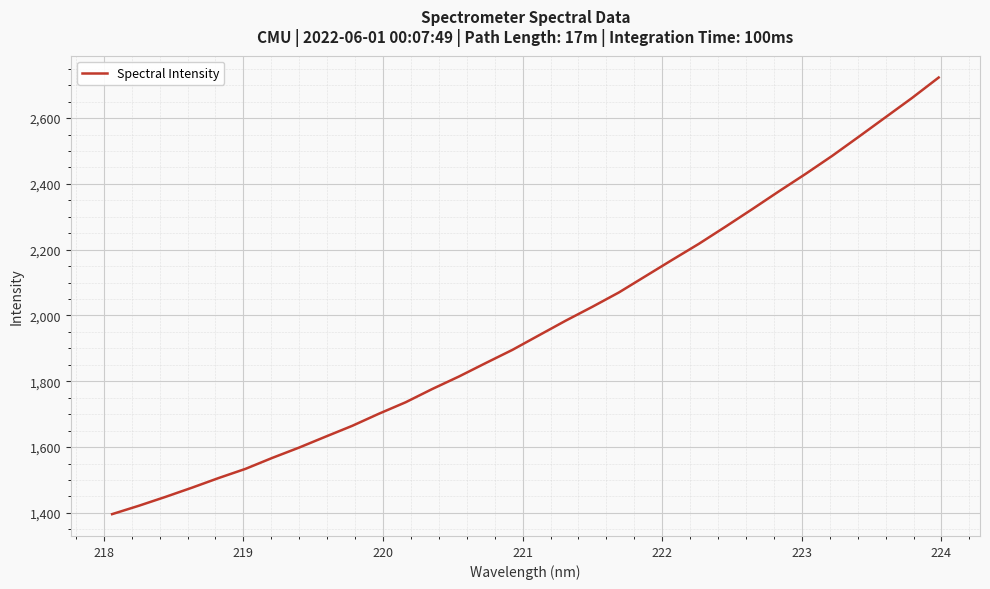

What is the difference between the maximum and minimum values?

1327.3